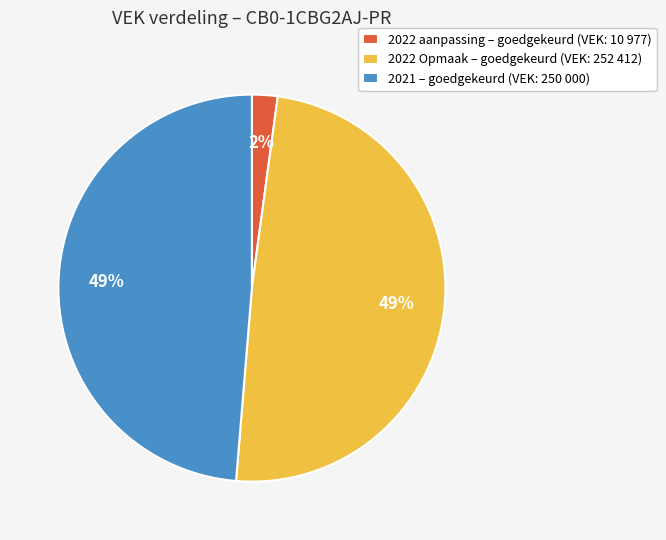

Count the number of slices in the pie.

3